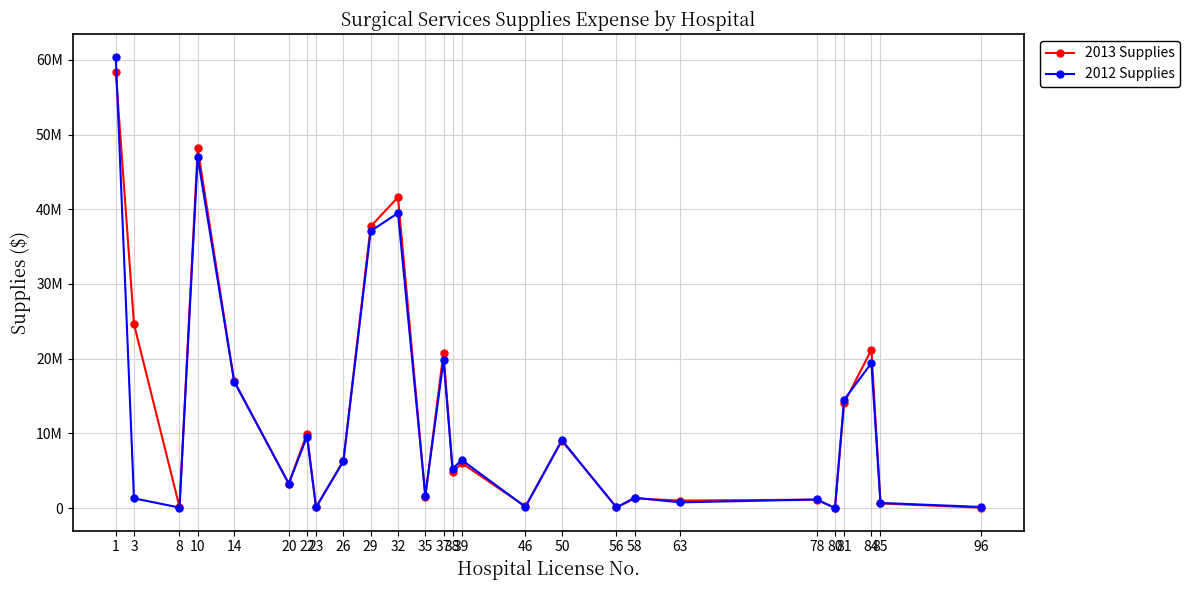

What are all the series names shown in the legend?

2013 Supplies, 2012 Supplies